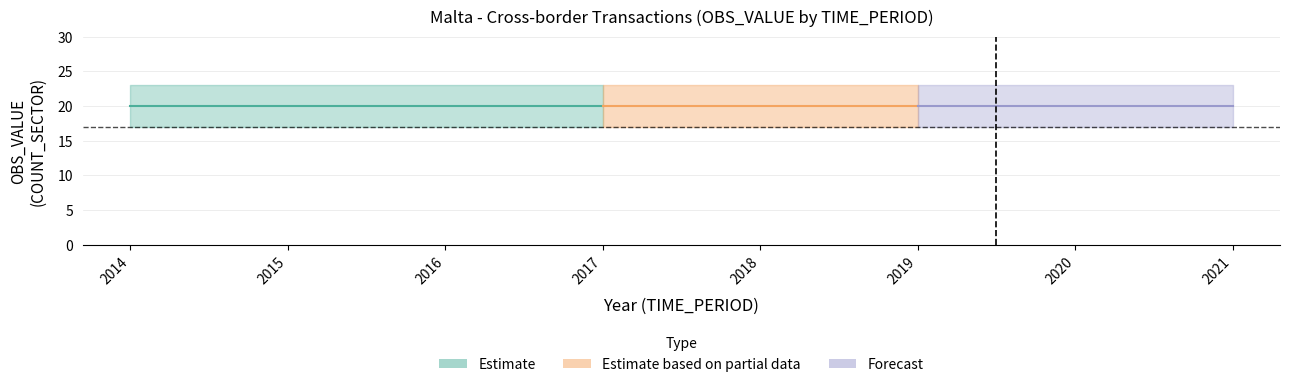

What is the maximum value for decimals?

3